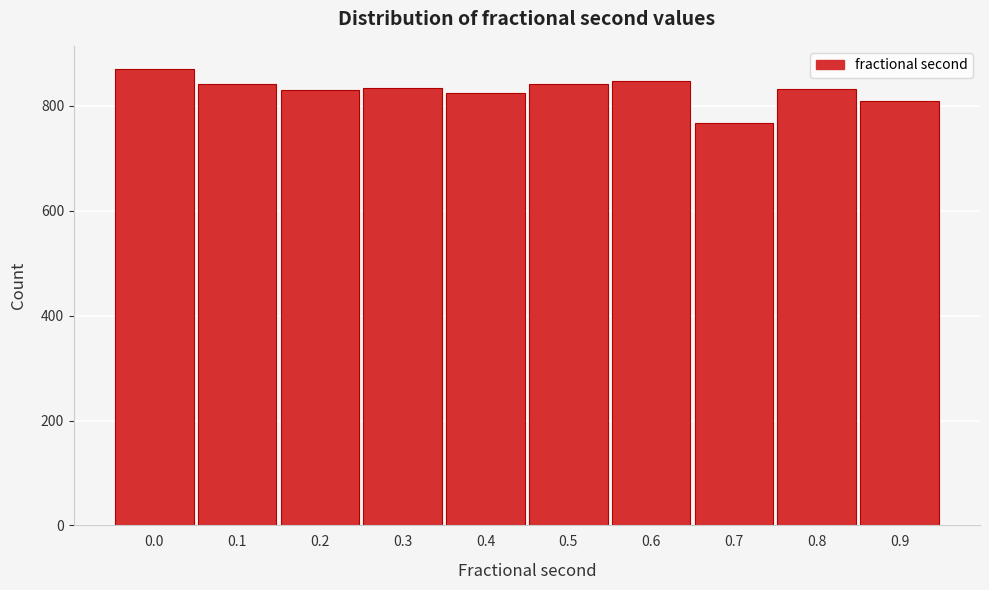

Is it true that the value at 0.2 is 830?

True